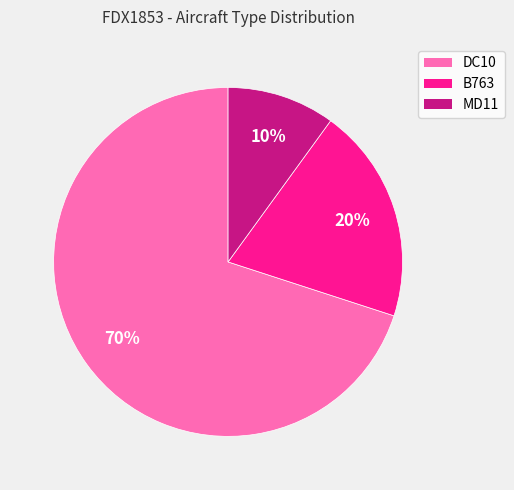

To the nearest percent, what portion does B763 represent?

20%